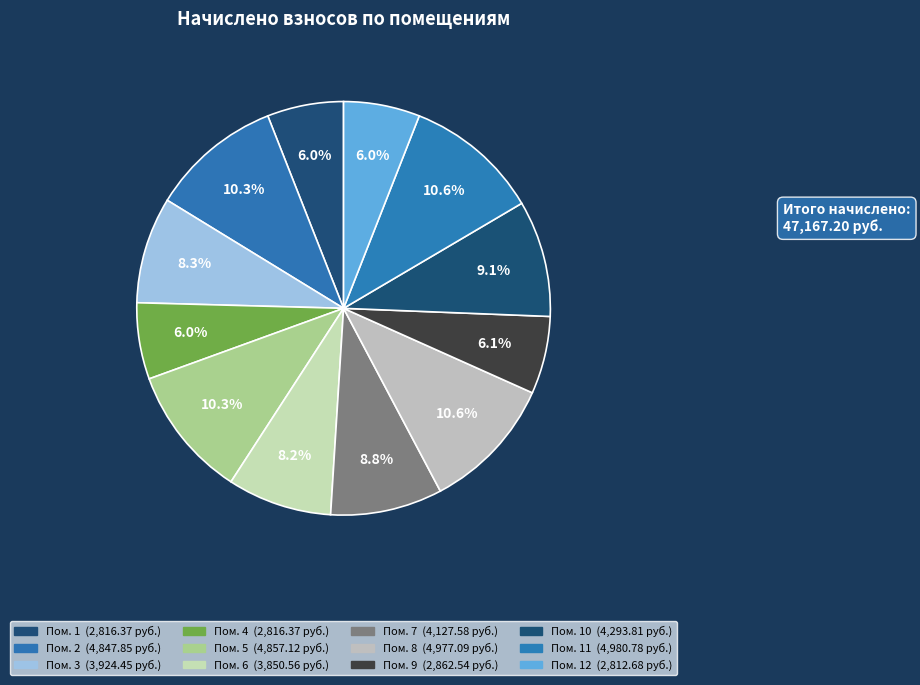

Which slice is the largest?

11